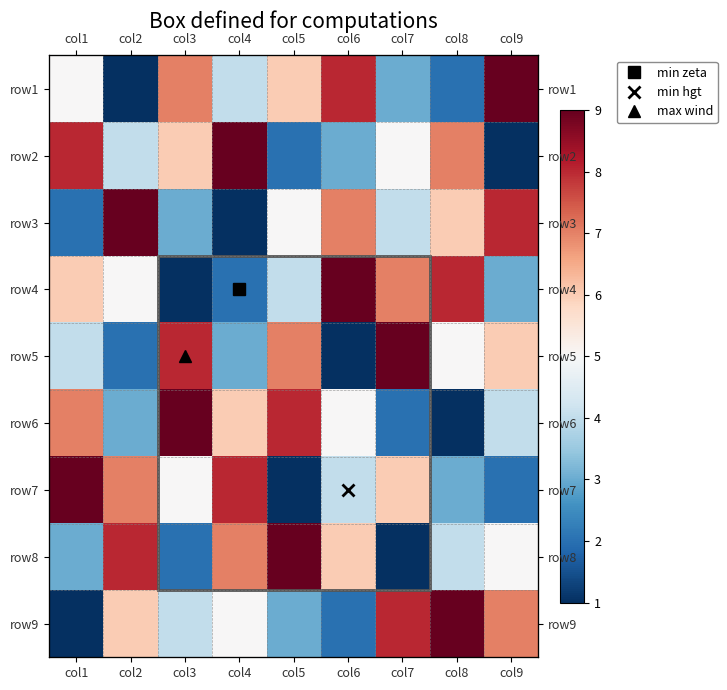

True or false: row7 has a value of 2 at col6.

False